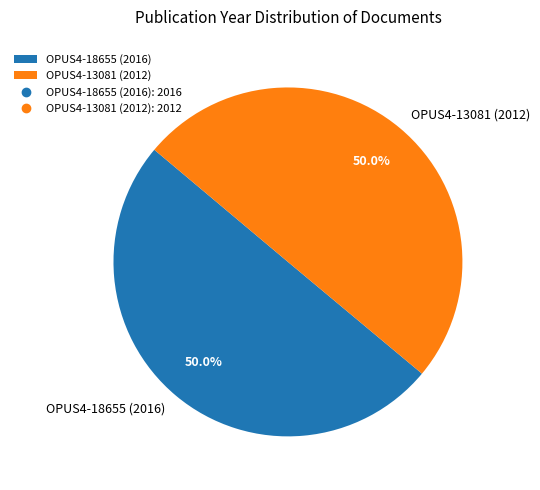

To the nearest percent, what is the combined percentage of OPUS4-18655 (2016) and OPUS4-13081 (2012)?

100%